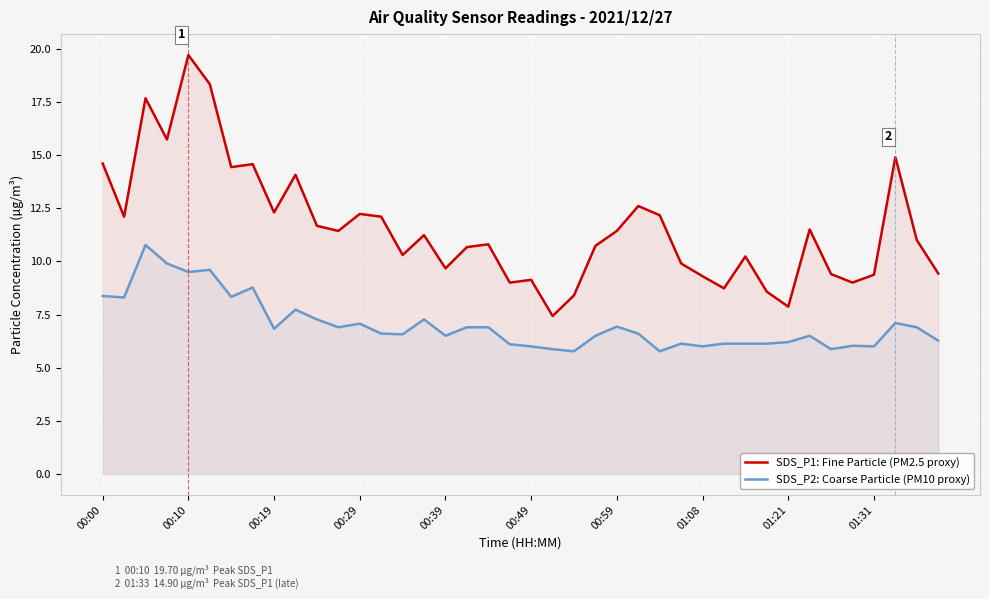

True or false: SDS_P1: Fine Particle (PM2.5 proxy) has a value of 8.6 at 31.

True